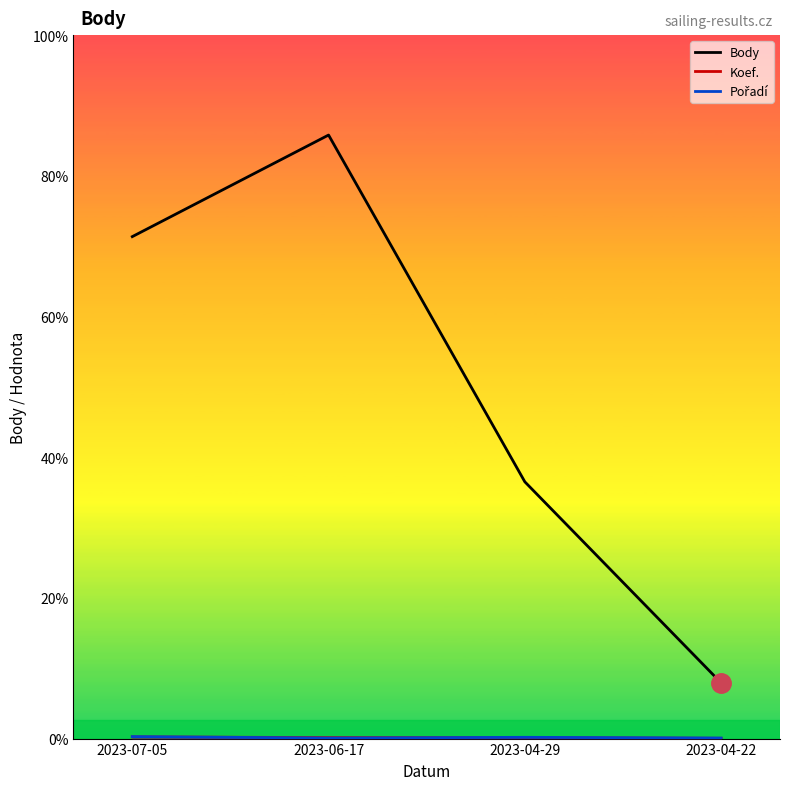

True or false: Koef. and Body cross at least once.

False